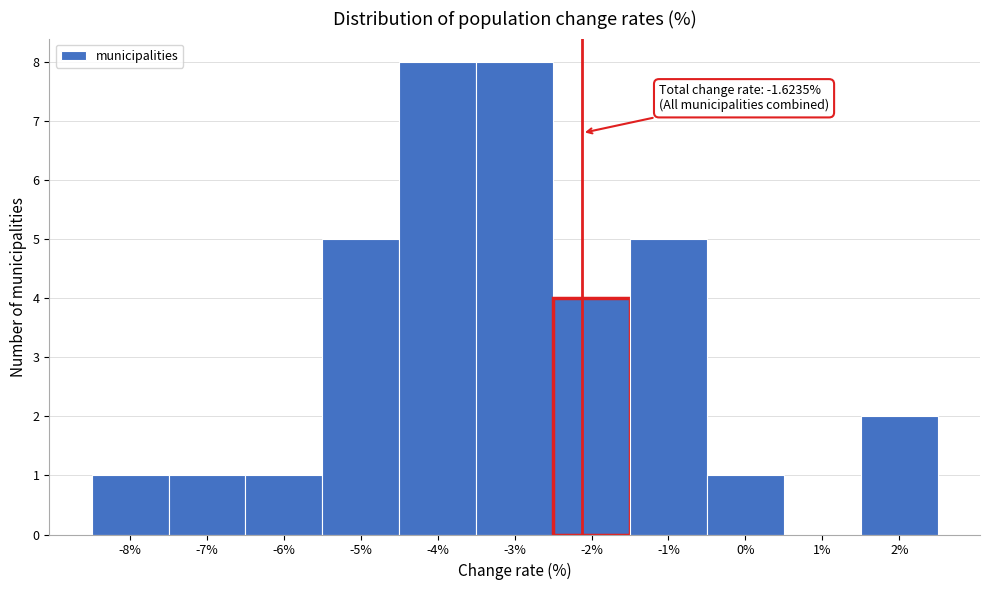

Reading left to right, what are all the values shown in this chart?

-8%=1	-7%=1	-6%=1	-5%=5	-4%=8	-3%=8	-2%=4	-1%=5	0%=1	1%=0	2%=2